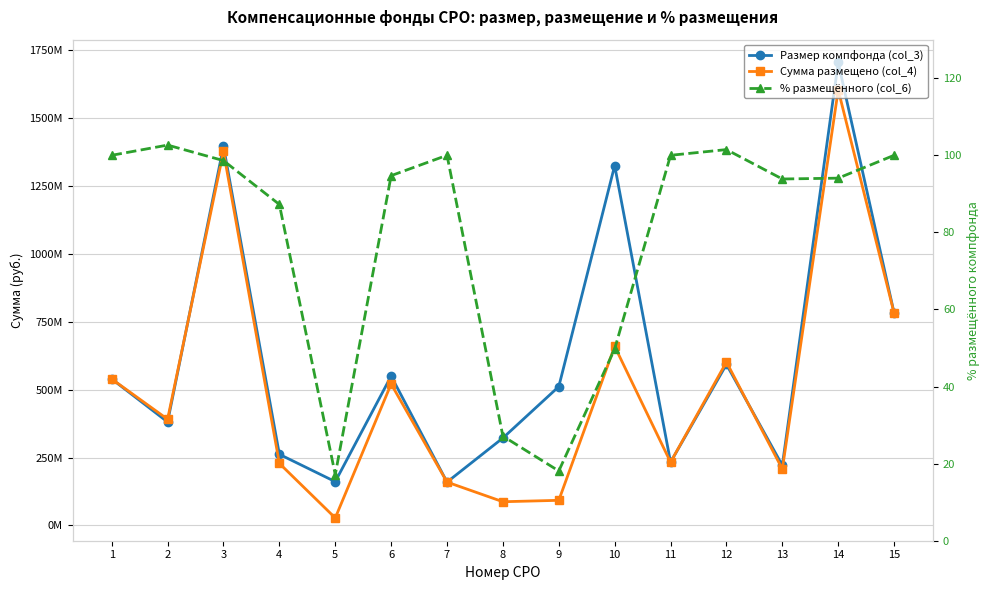

Reading left to right, extract all data points from this chart.

Размер компфонда (col_3): 539301260.0	380919639.0	1395957692.0	261900000.0	161181853.2	549827382.0	159646567.1	322002201.0	511250000.0	1324898680.0	232938863.2	592865396.0	221153827.0	1704553927.0	781789672.0
Сумма размещено (col_4): 539301260.0	391001499.2	1376737182.4	228508525.0	27651431.0	520784276.9	159646567.5	87347781.7	92531177.0	659383137.2	232938863.2	601633273.0	207557759.7	1603524640.7	781789672.0
% размещённого (col_6): 100.0	102.7	98.6	87.2	17.2	94.7	100.0	27.1	18.1	49.8	100.0	101.5	93.8	94.1	100.0